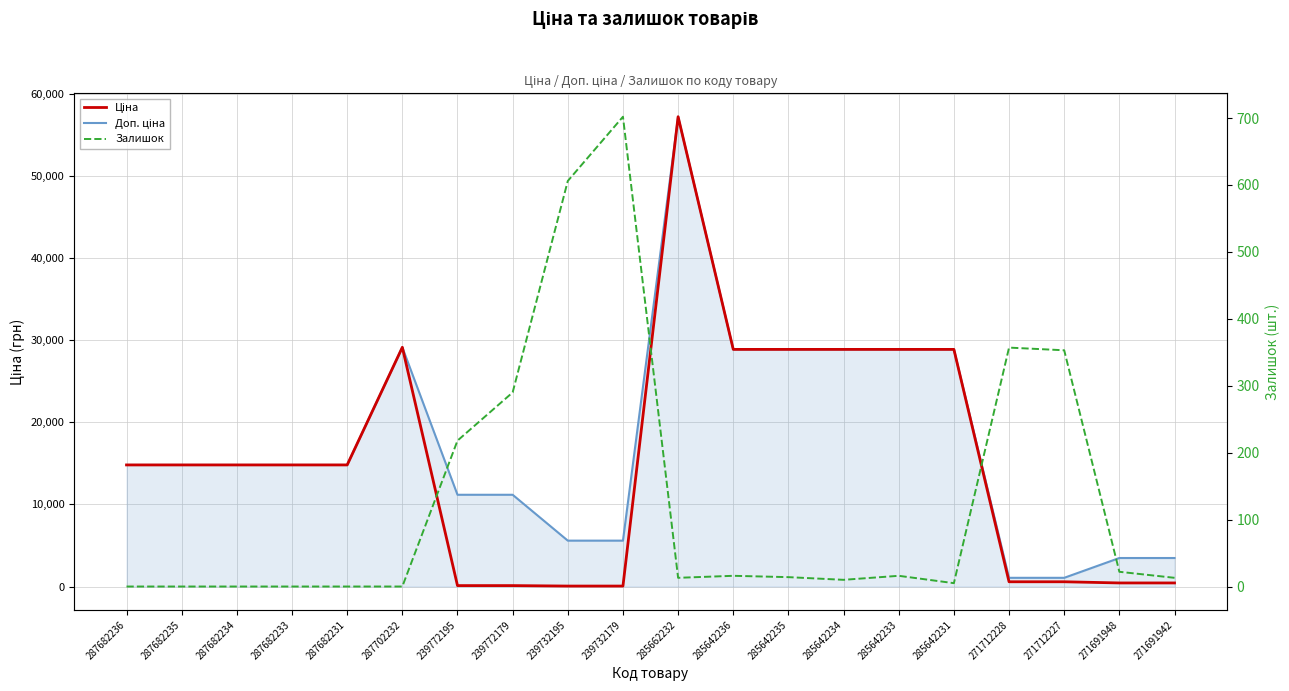

Where is the first local maximum for Ціна?

287702232